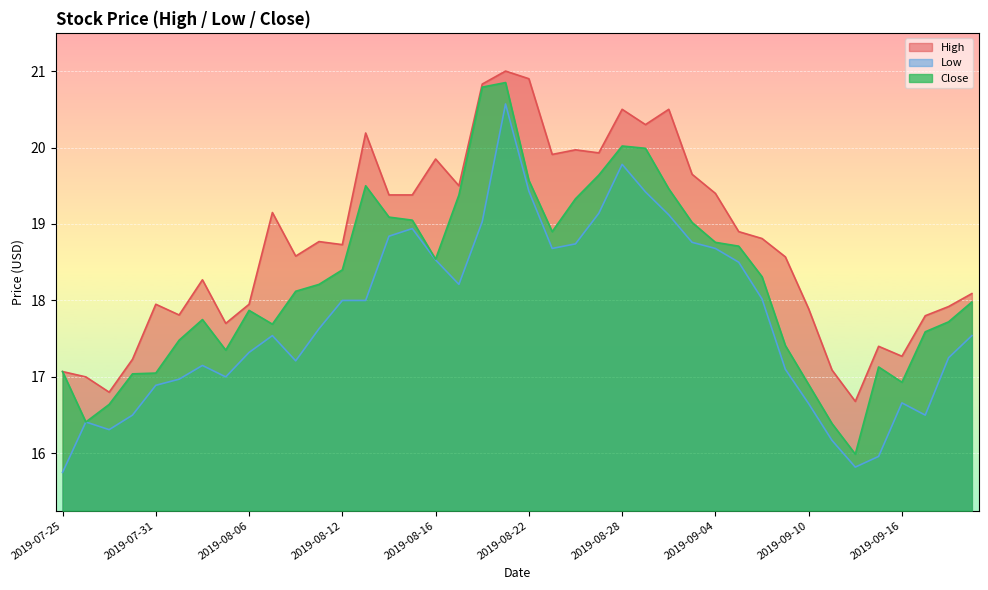

What is the total value across all series at 2019-08-20?

60.6